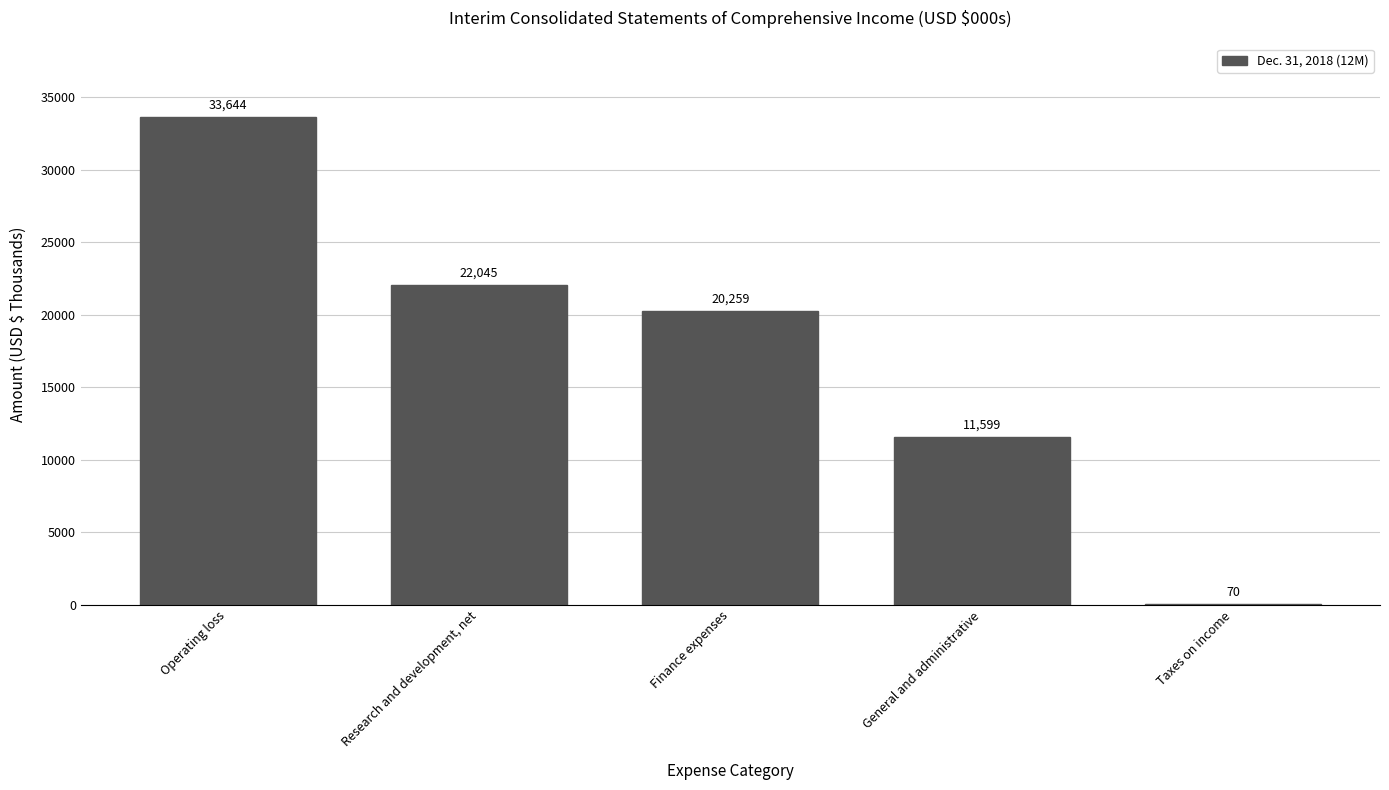

Which label corresponds to the largest value in the chart?

Operating loss